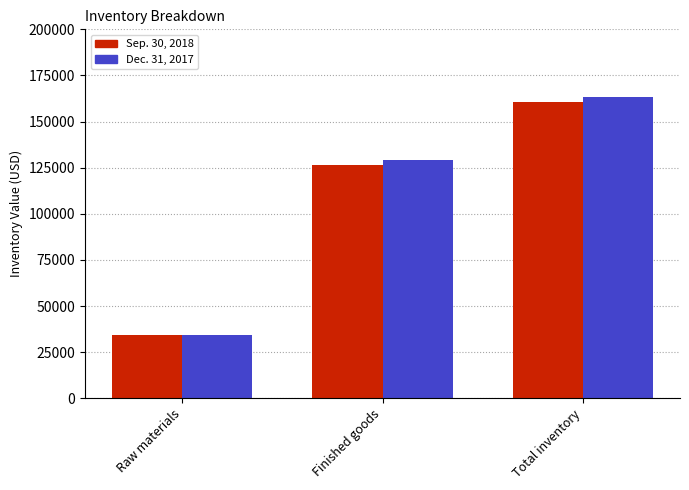

Which category has the lowest value in the Dec. 31, 2017 series?

Raw materials